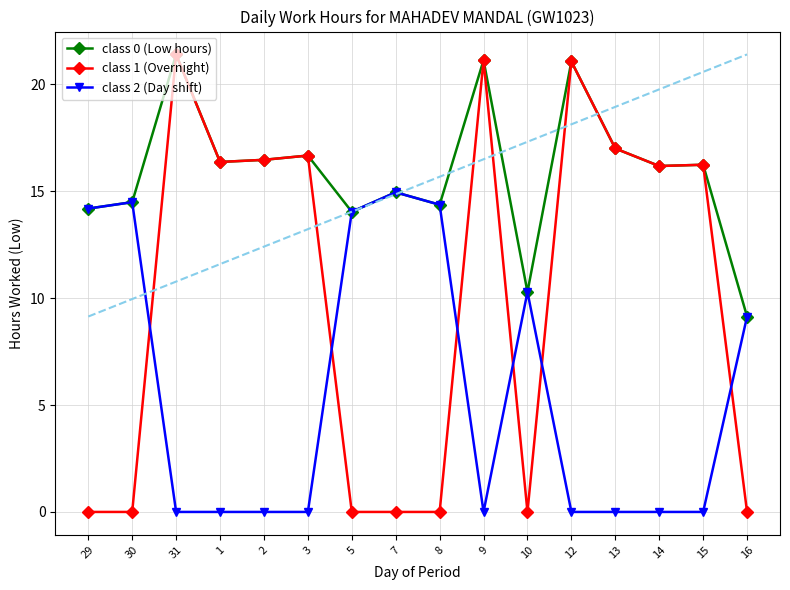

What is the difference between the class 0 (Low hours) values at 5 and 14?

2.1